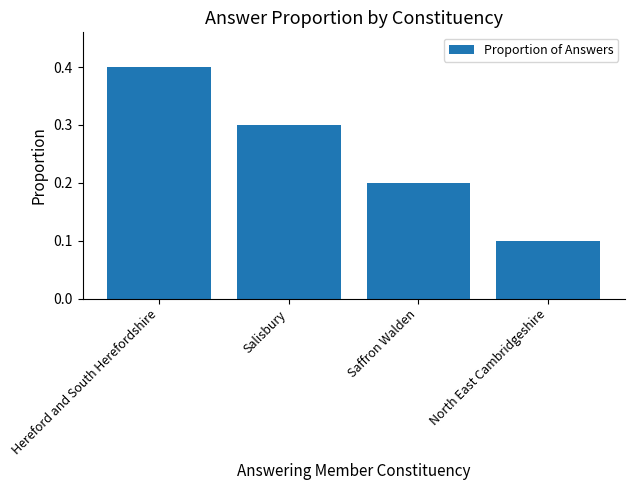

What is the difference between the values at Hereford and South Herefordshire and North East Cambridgeshire?

0.3